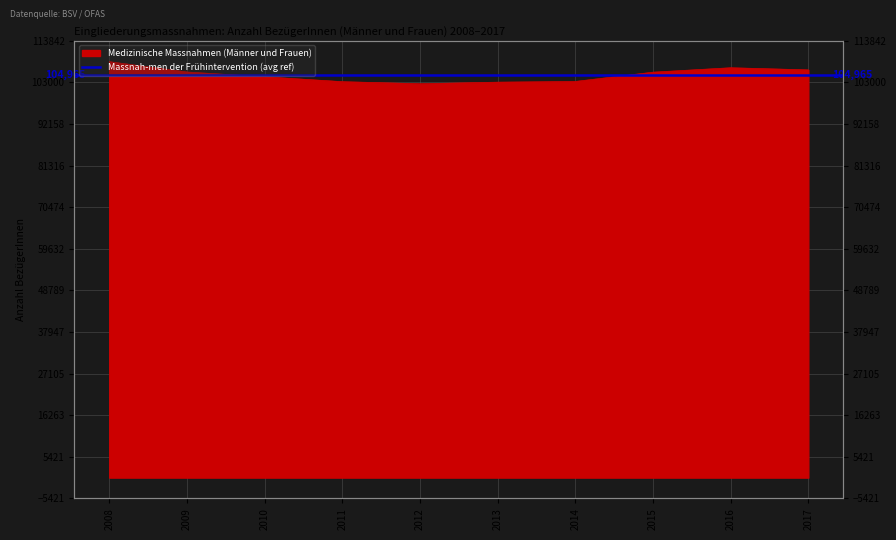

What is the maximum value shown in the chart?

108421